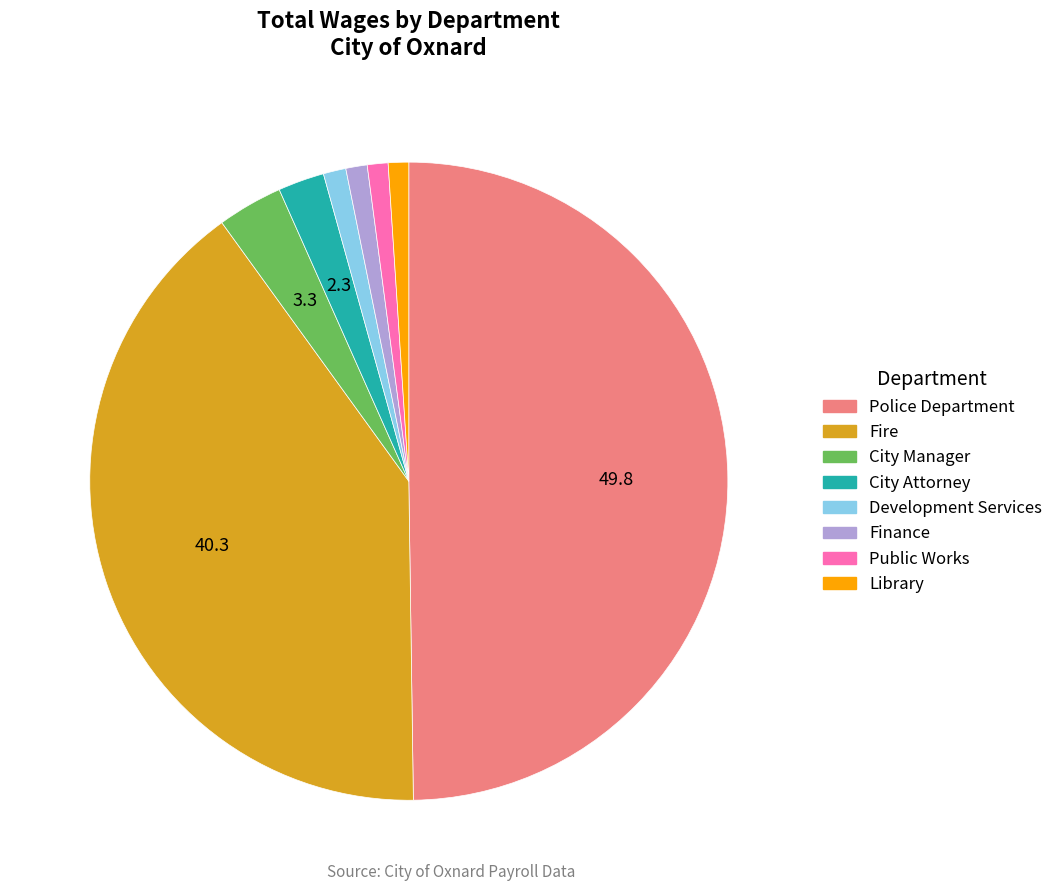

Is the sum of Library and Police Department greater than half?

Yes